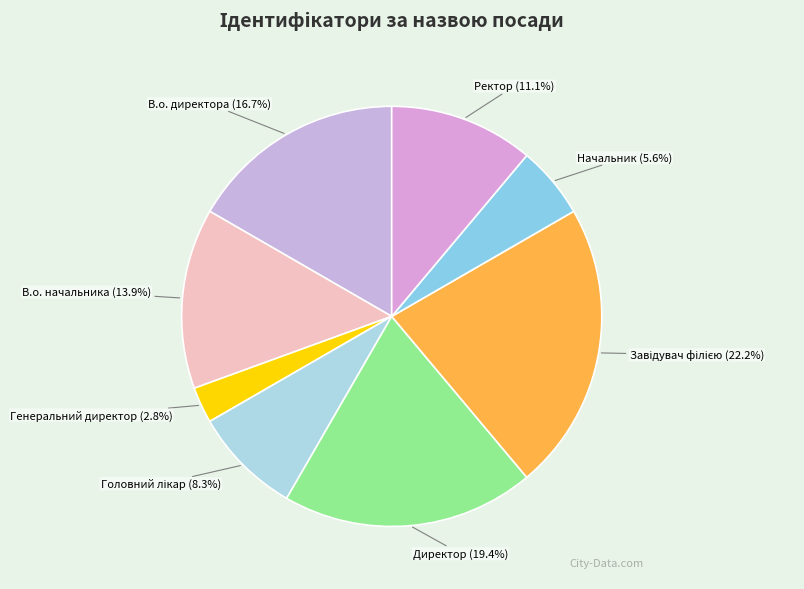

Between Генеральний директор and Начальник, which is larger?

Начальник